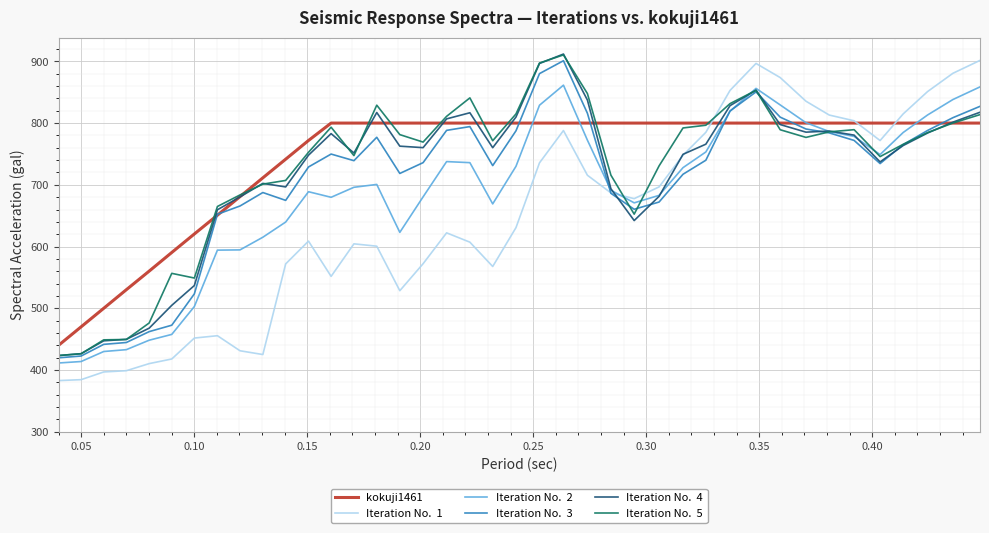

What is the smallest value displayed?

382.9